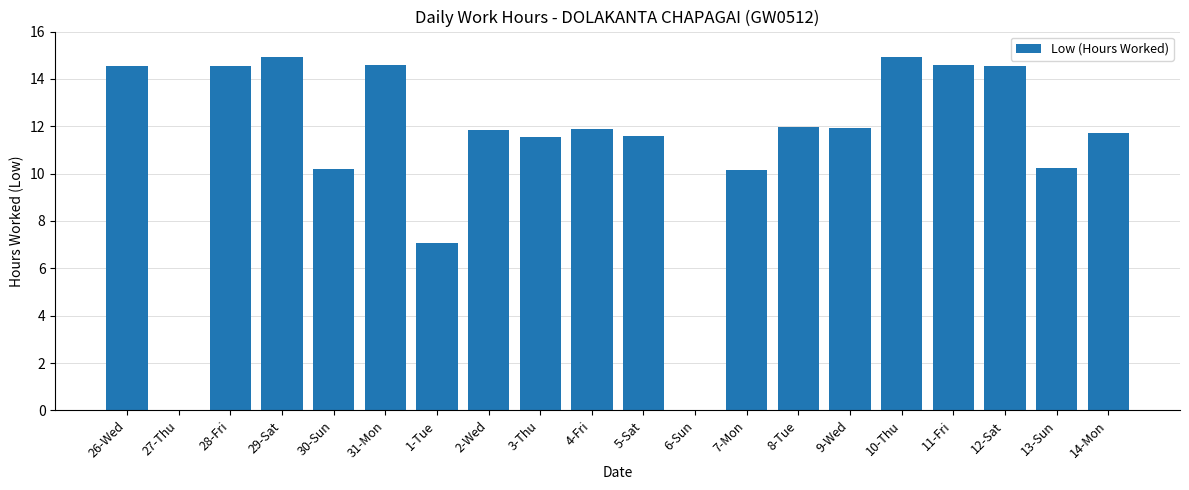

What is the average value?

11.1